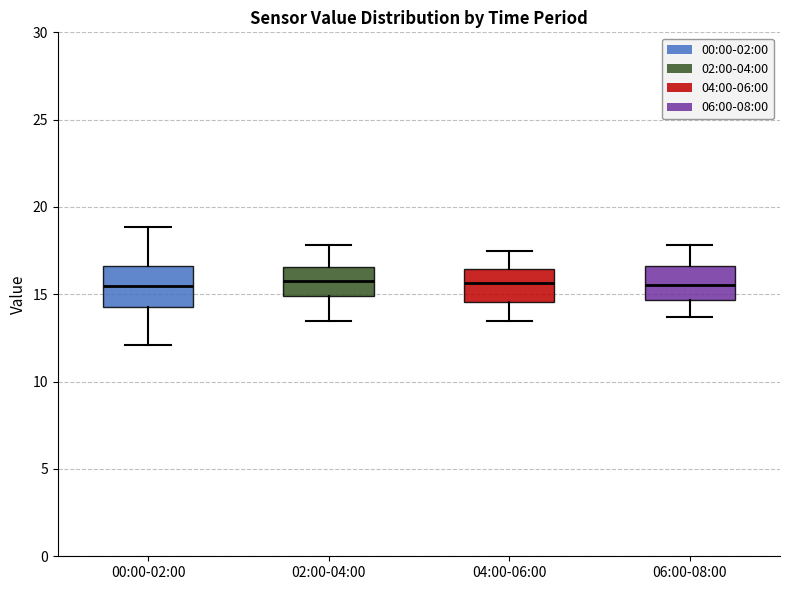

Reading left to right, read every box against the y-axis: the position of its median line, the range the box covers, and the ends of its whiskers. The values are not printed on the chart, so give them approximately, as read against the axis.

00:00-02:00: median 15.5, box 14.5 to 16.5, whiskers 12.0 to 19.0
02:00-04:00: median 16.0, box 15.0 to 16.5, whiskers 13.5 to 18.0
04:00-06:00: median 15.5, box 14.5 to 16.5, whiskers 13.5 to 17.5
06:00-08:00: median 15.5, box 14.5 to 16.5, whiskers 13.5 to 18.0